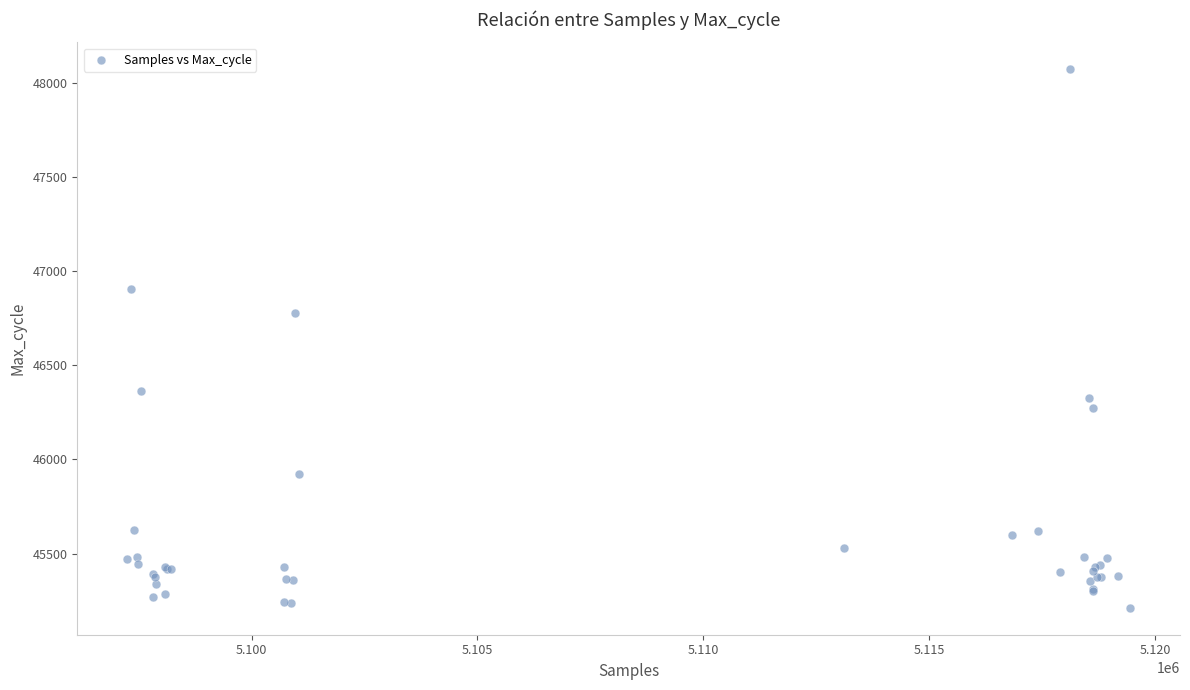

What Y value in the scatter plot is closest to 46642?

46777